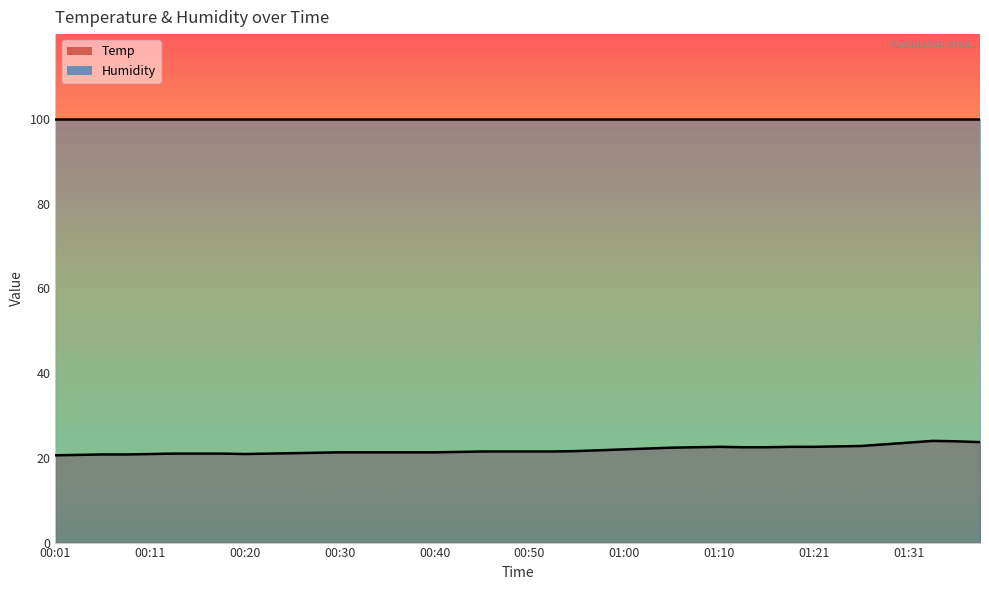

Is it true that the value at 01:10 is 6.6?

False